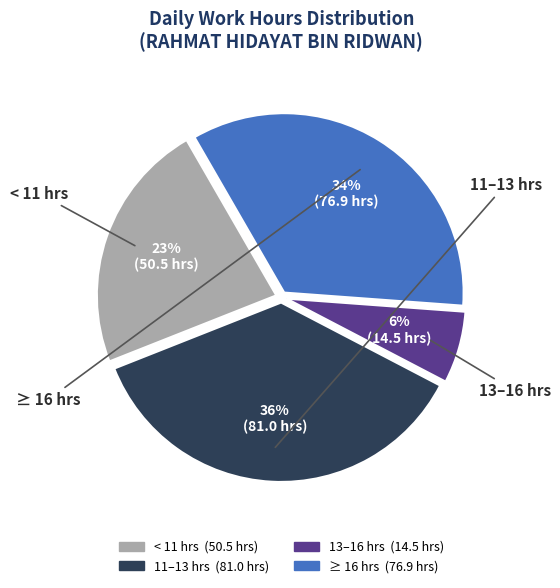

To the nearest percent, what is the average slice percentage?

25%